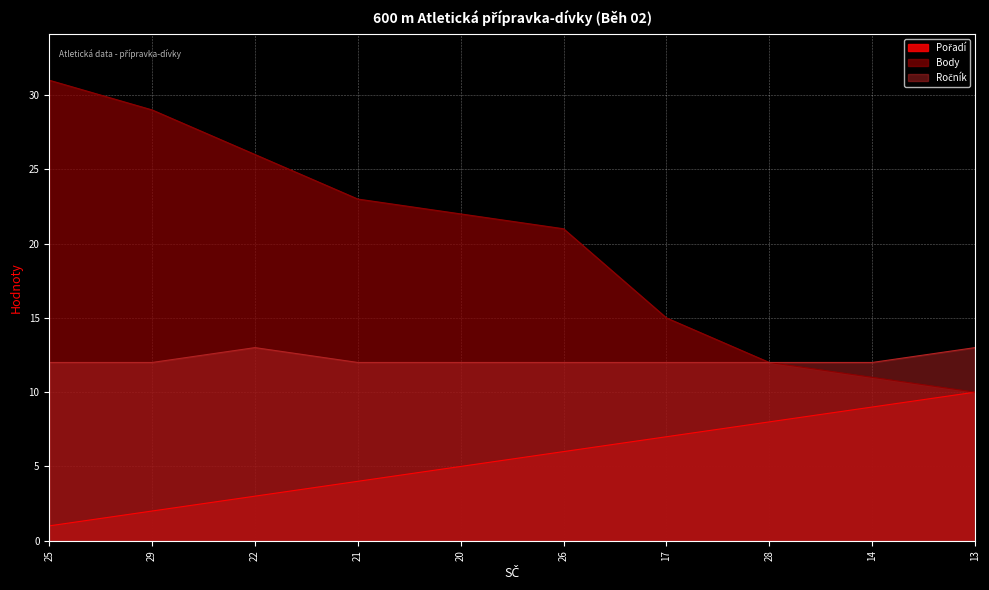

Which series changed the most between 29 and 13?

Body